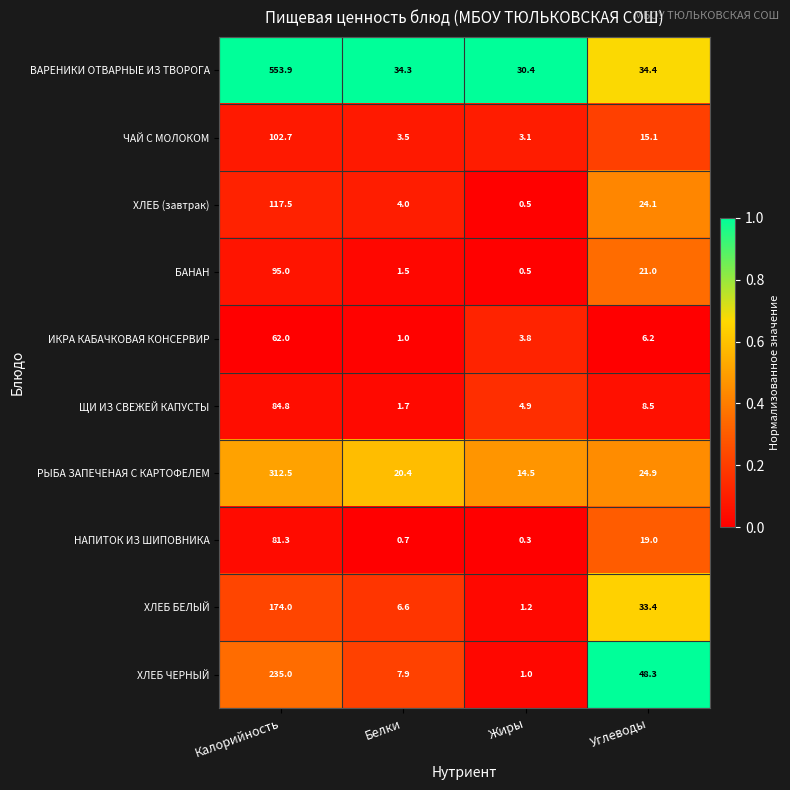

What is the difference between the maximum and minimum values in the ВАРЕНИКИ ОТВАРНЫЕ ИЗ ТВОРОГА series?

523.5